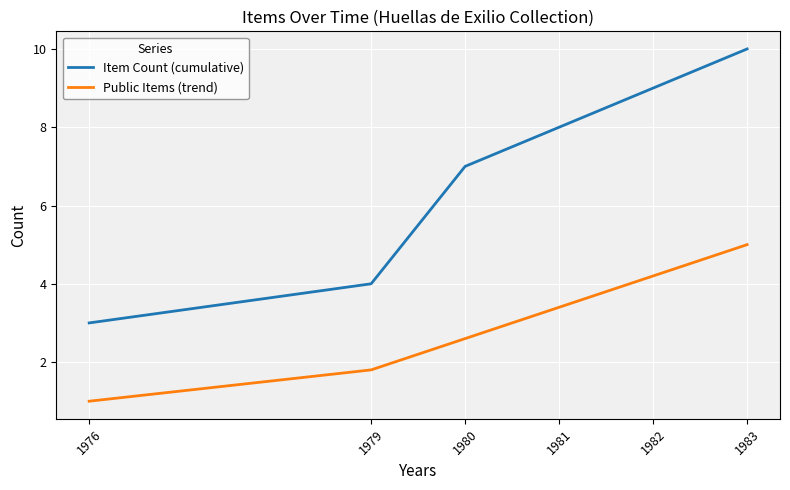

Reading right to left, what are all the values shown in this chart?

Item Count (cumulative): 10.0	9.0	8.0	7.0	4.0	3.0
Public Items (trend): 5.0	4.2	3.4	2.6	1.8	1.0